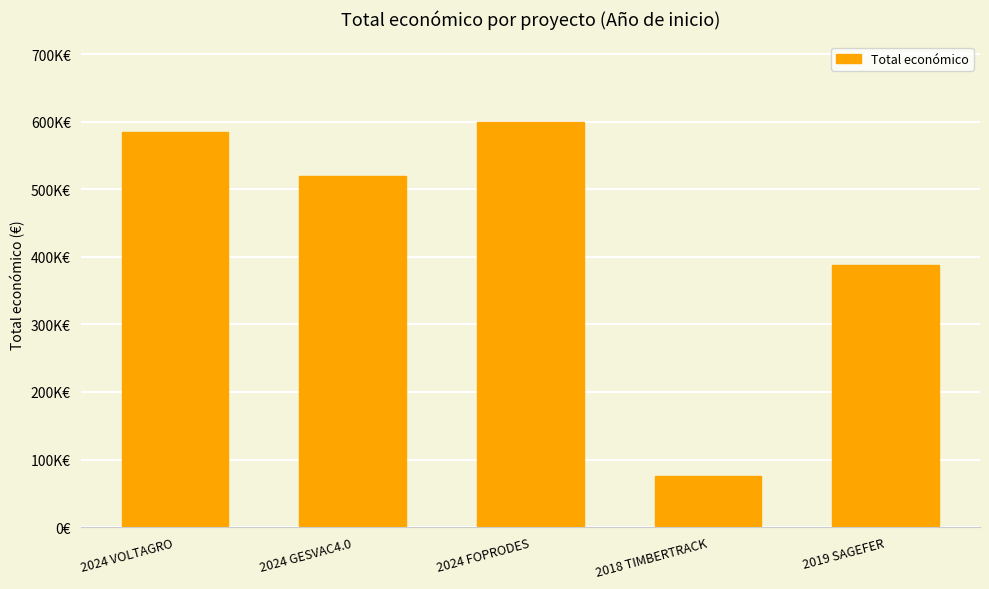

List the labels in order of value, smallest first.

2018 TIMBERTRACK, 2019 SAGEFER, 2024 GESVAC4.0, 2024 VOLTAGRO, 2024 FOPRODES